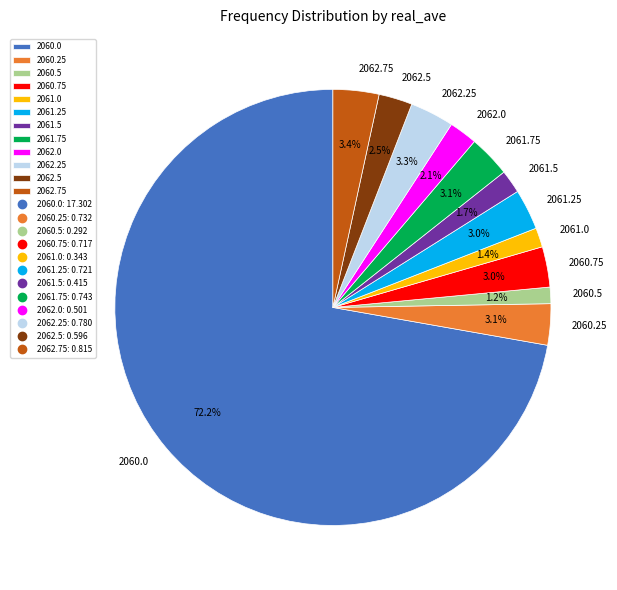

To the nearest percent, what is the difference between the 2060.0 and 2061.75 slice percentages?

69%